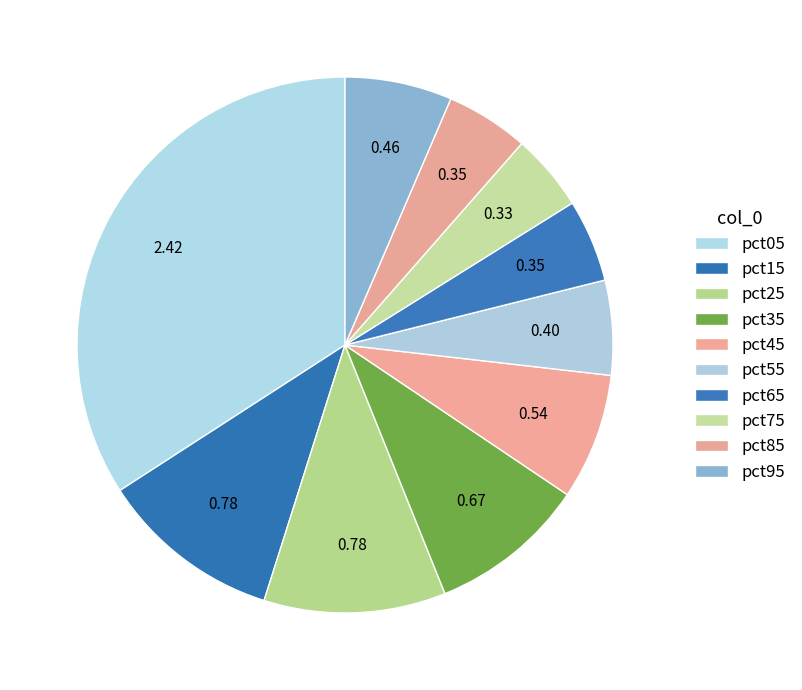

Is there a majority slice in this chart?

No